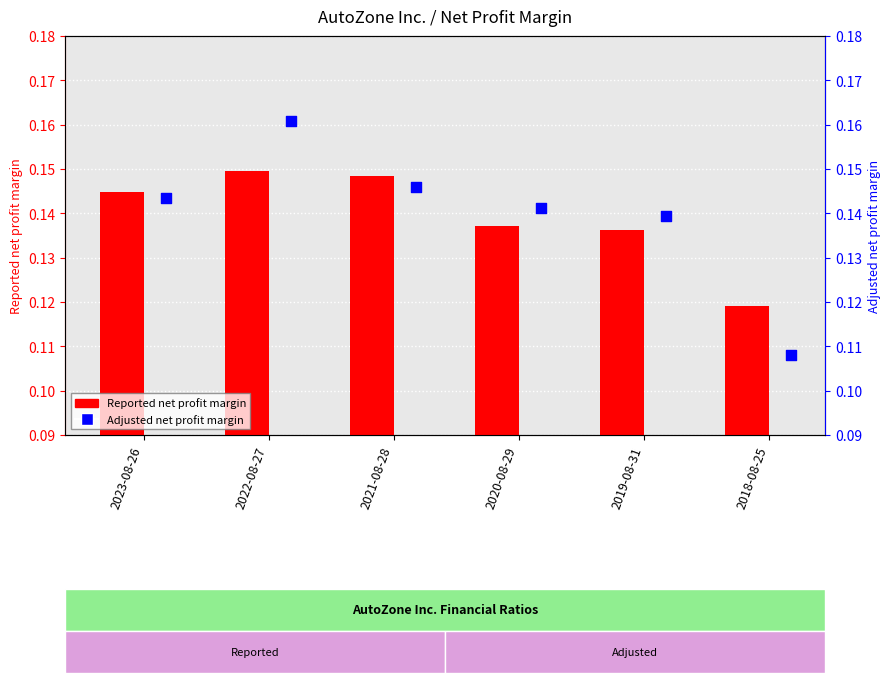

Which series contains the highest Y value?

Adjusted net profit margin